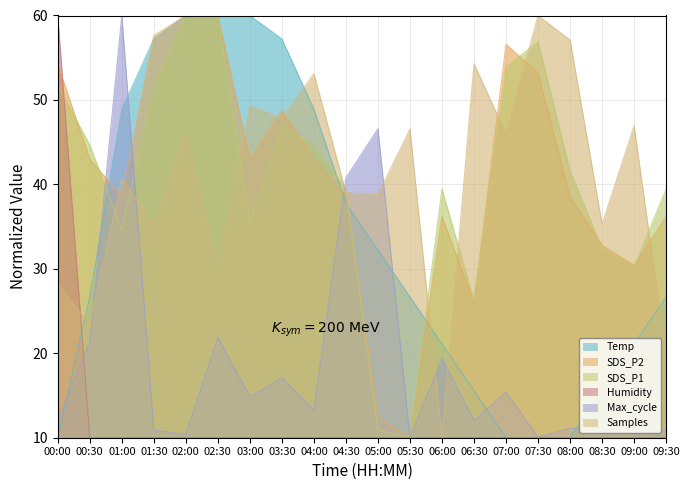

True or false: Temp has a value of 26.7 at 05:30.

True